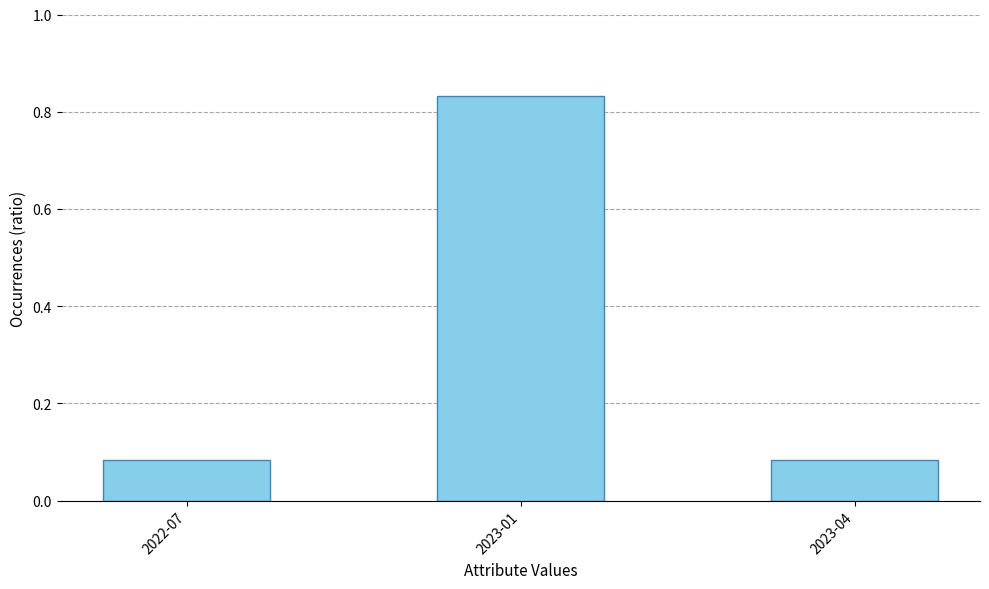

How many categories are shown in the chart?

3